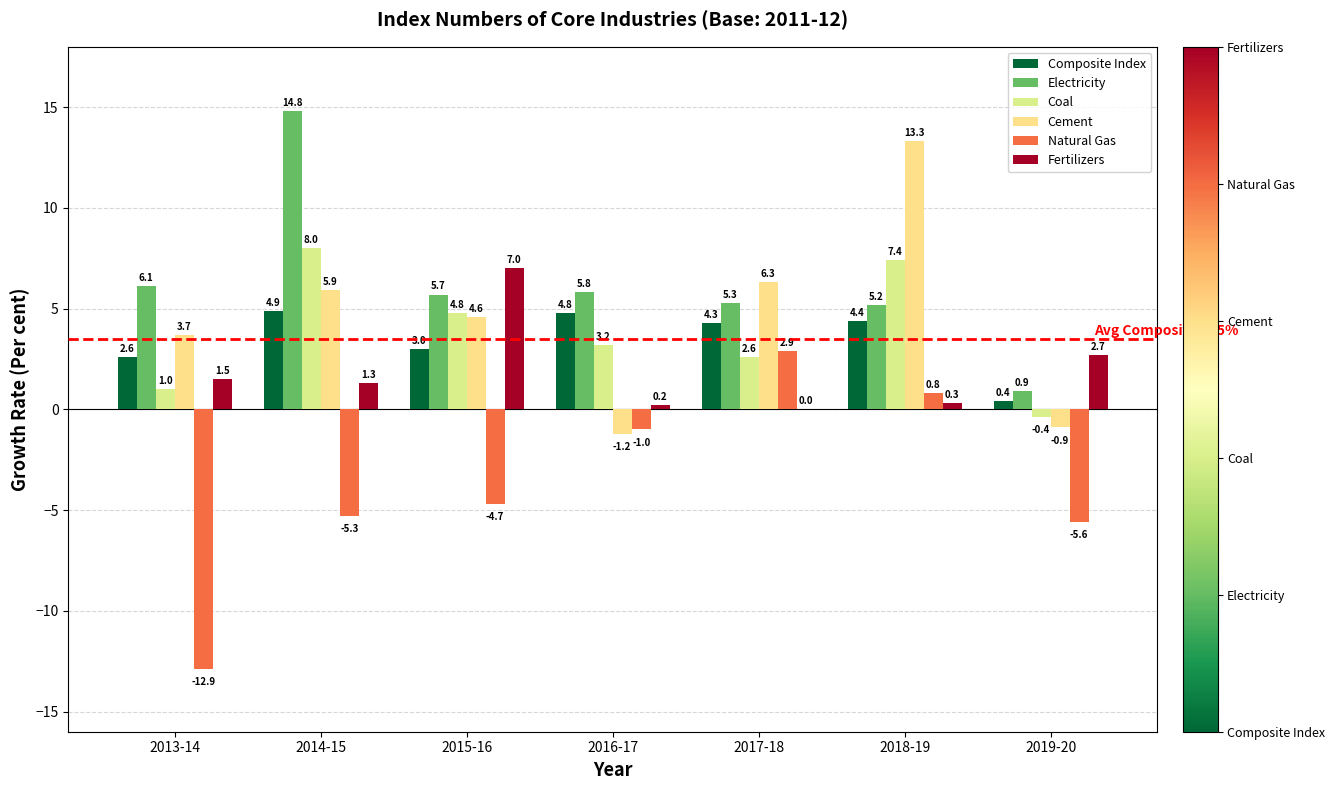

What is the difference between the highest and lowest values at 2017-18?

6.3